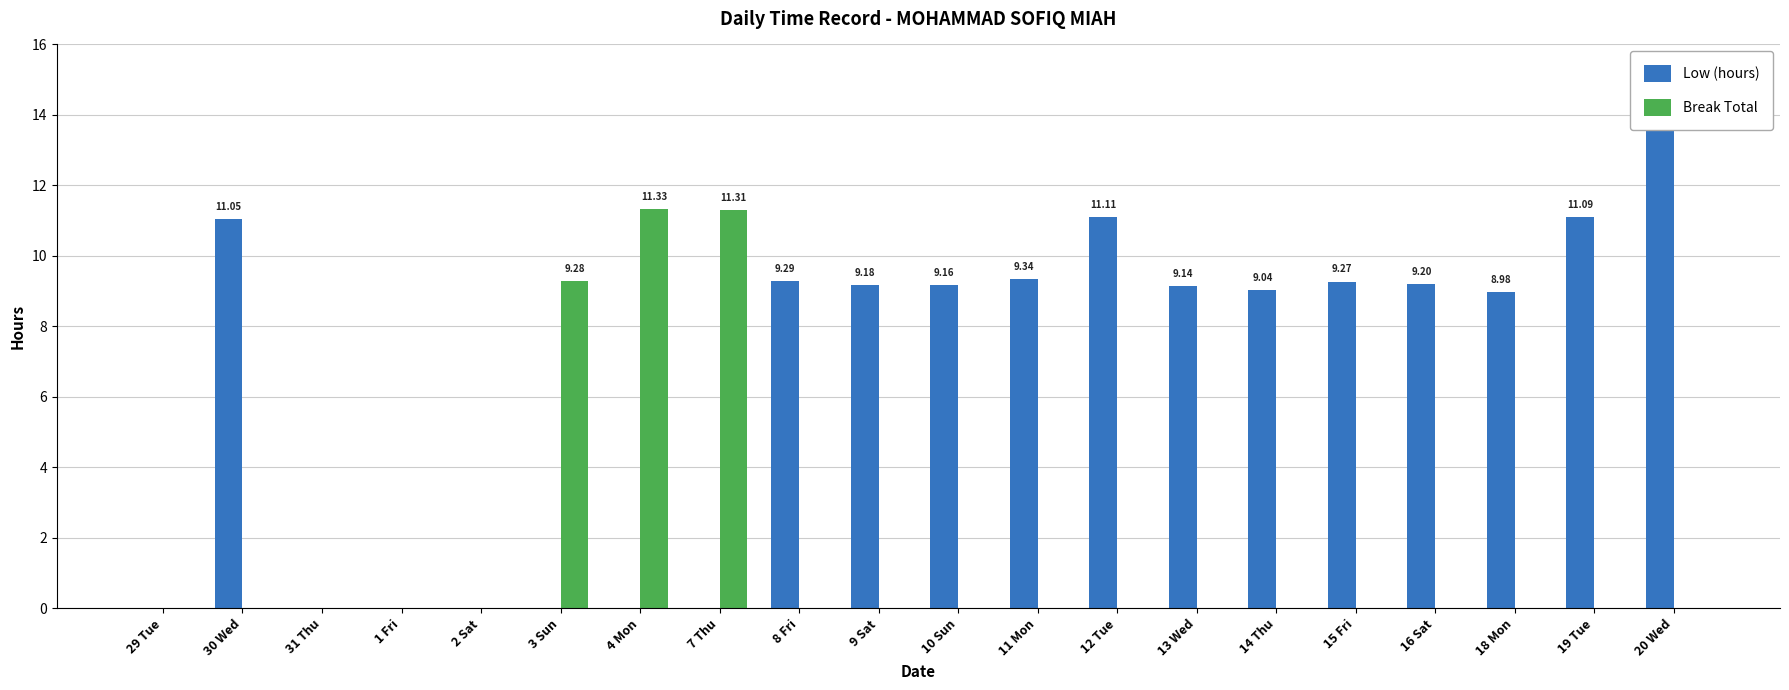

What is the greatest value displayed?

13.7